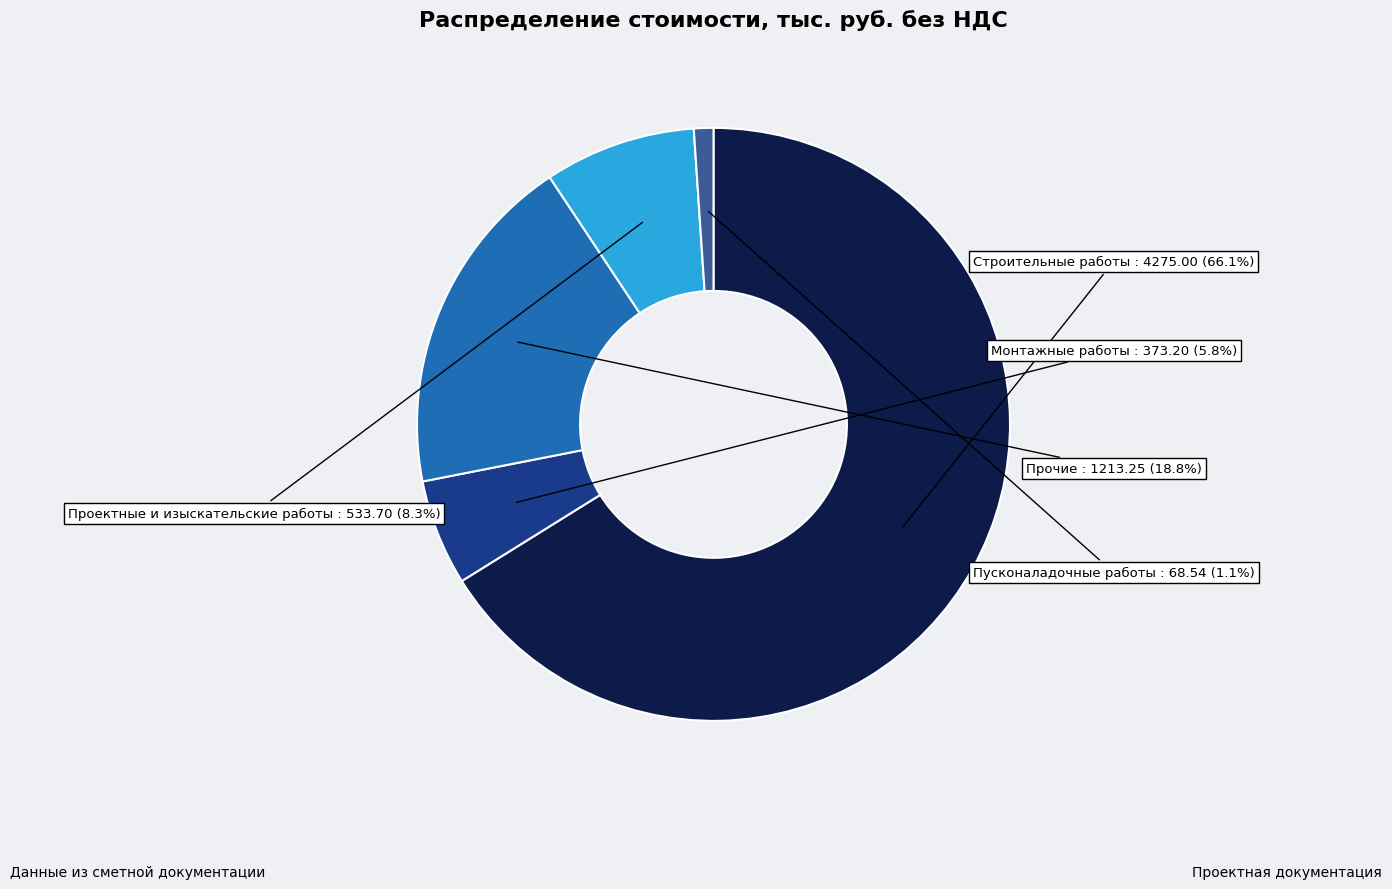

Is there a majority slice in this chart?

Yes